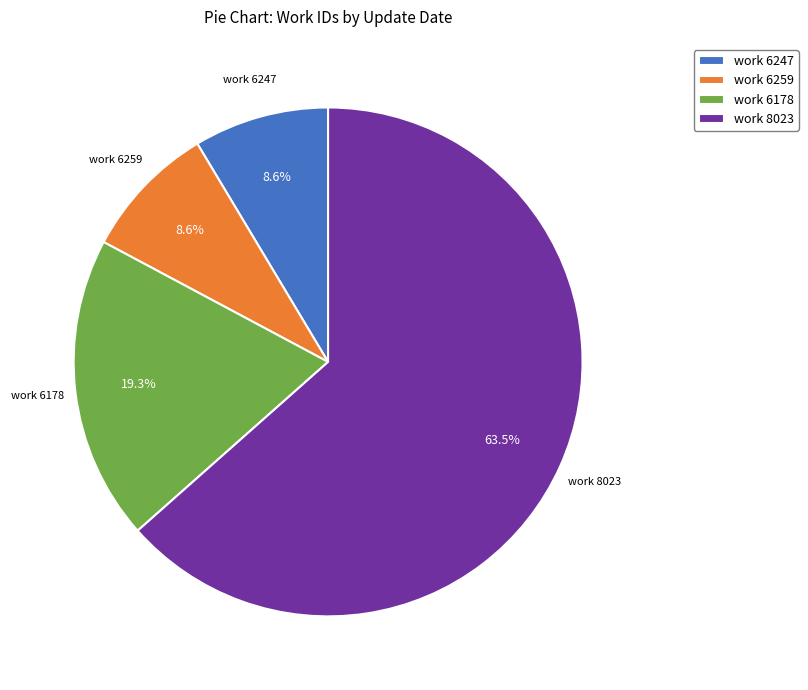

To the nearest percent, what is the average slice percentage?

25%